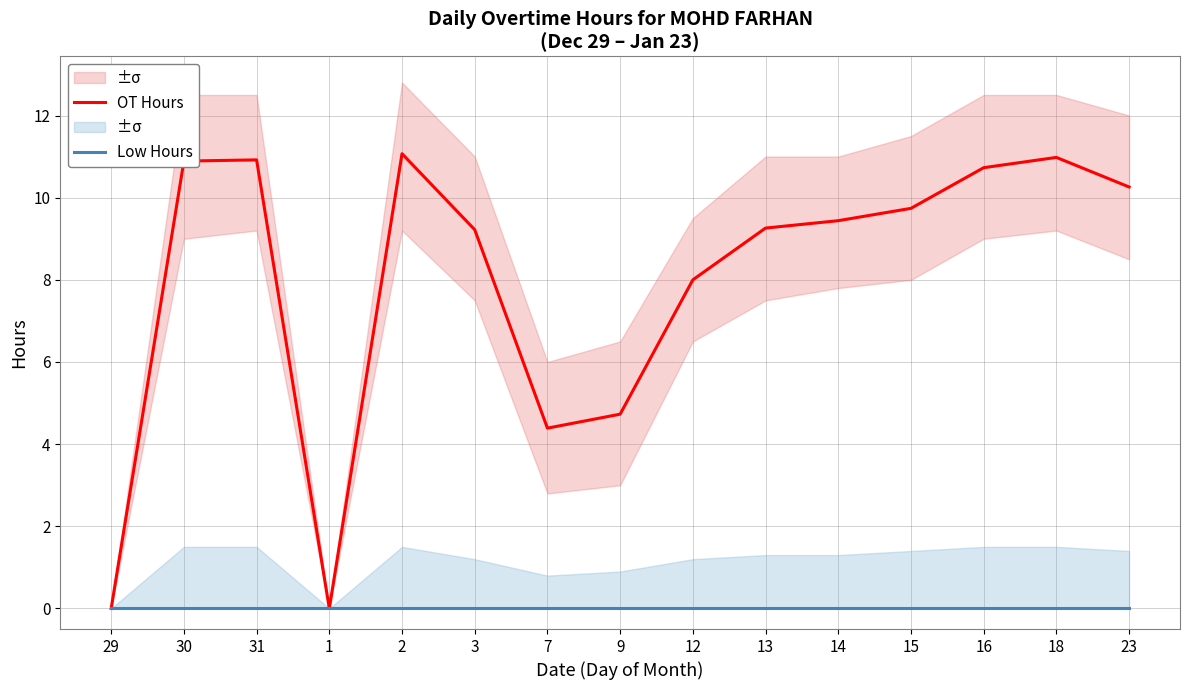

Rank the series by their average value, from lowest to highest.

Low Hours, OT Hours